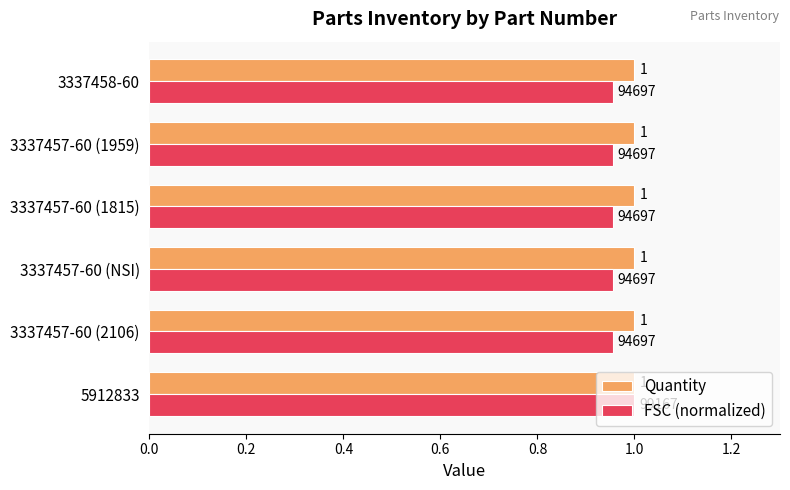

What is the greatest value displayed?

1.0